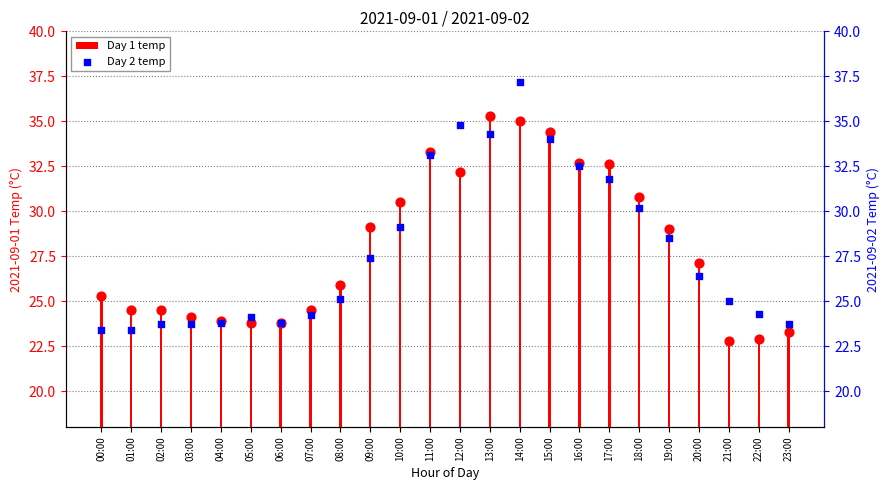

Which series reaches the minimum Y coordinate?

Day 1 temp